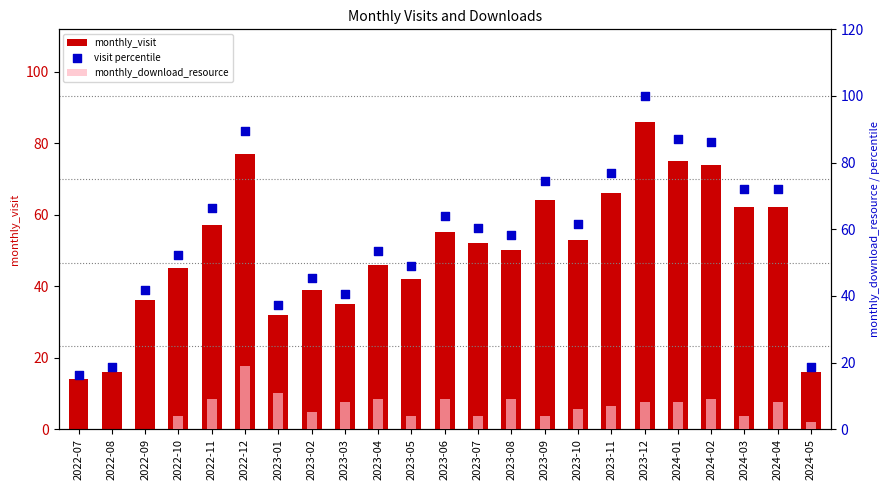

Which series contains the highest Y value?

visit percentile